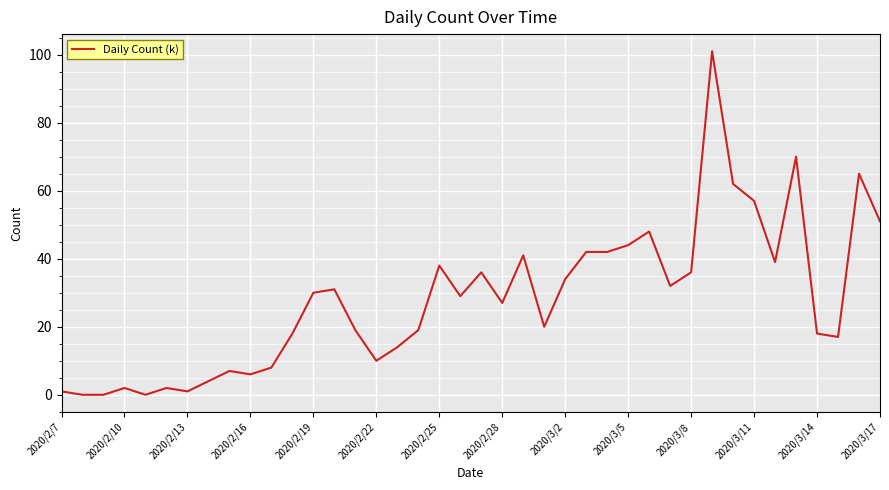

What is the difference between the maximum and minimum values?

101